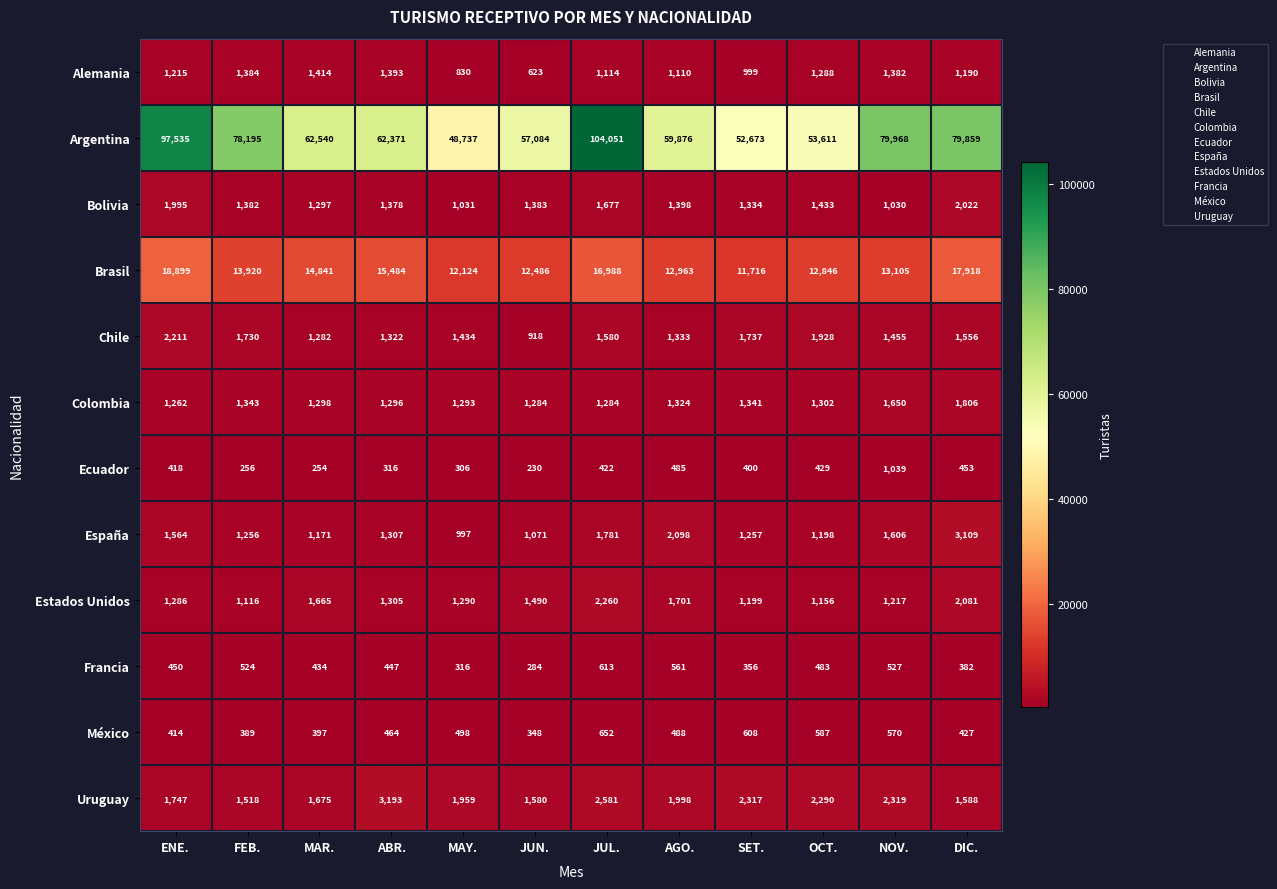

Count the number of categories in the chart.

12